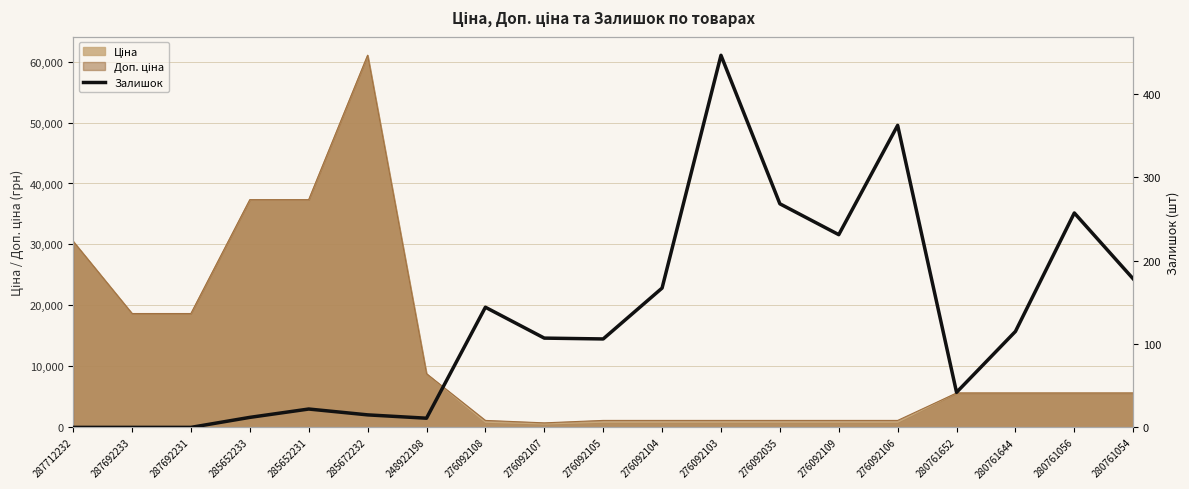

At which category does the chart reach its peak across all series?

276092103